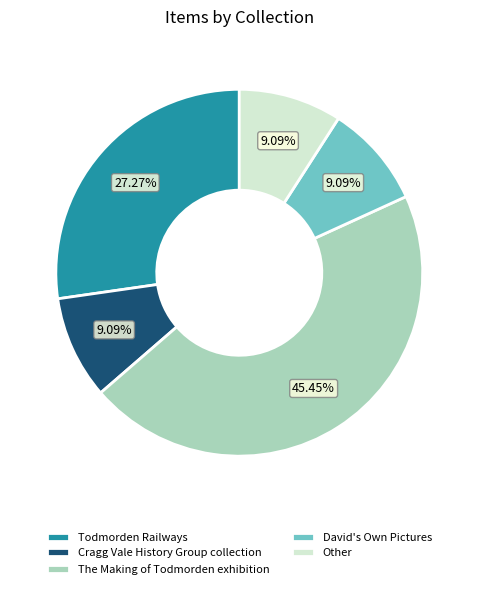

Which category has the biggest portion of the pie?

The Making of Todmorden exhibition